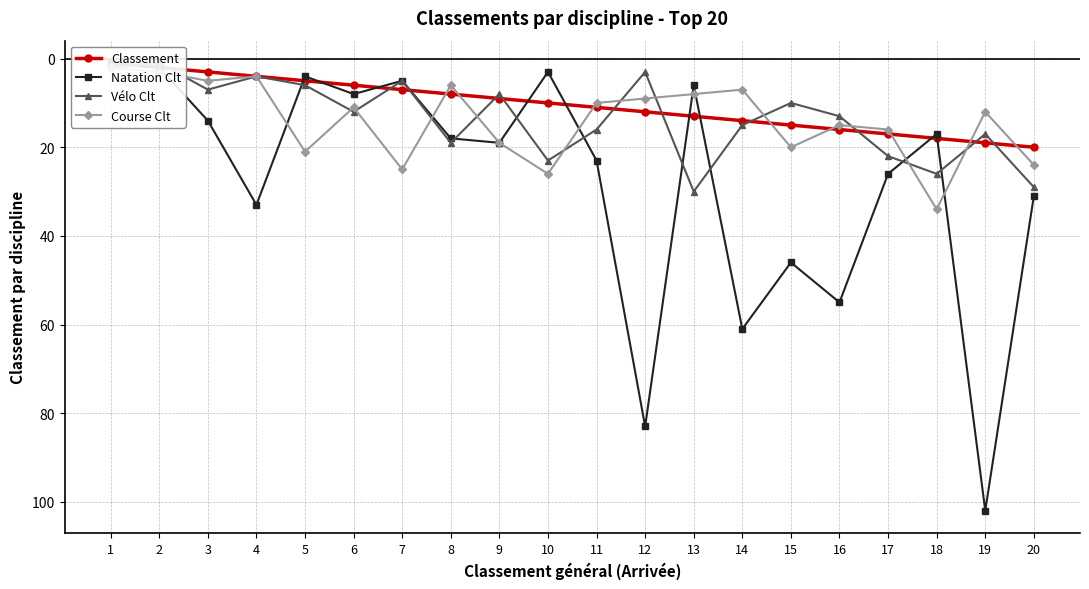

Rank the categories by Classement value from lowest to highest.

1, 2, 3, 4, 5, 6, 7, 8, 9, 10, 11, 12, 13, 14, 15, 16, 17, 18, 19, 20